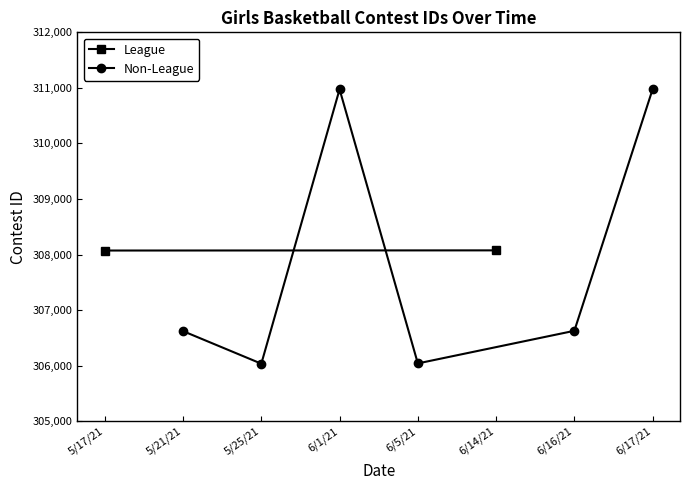

Is this an area chart (filled region under the line)?

No